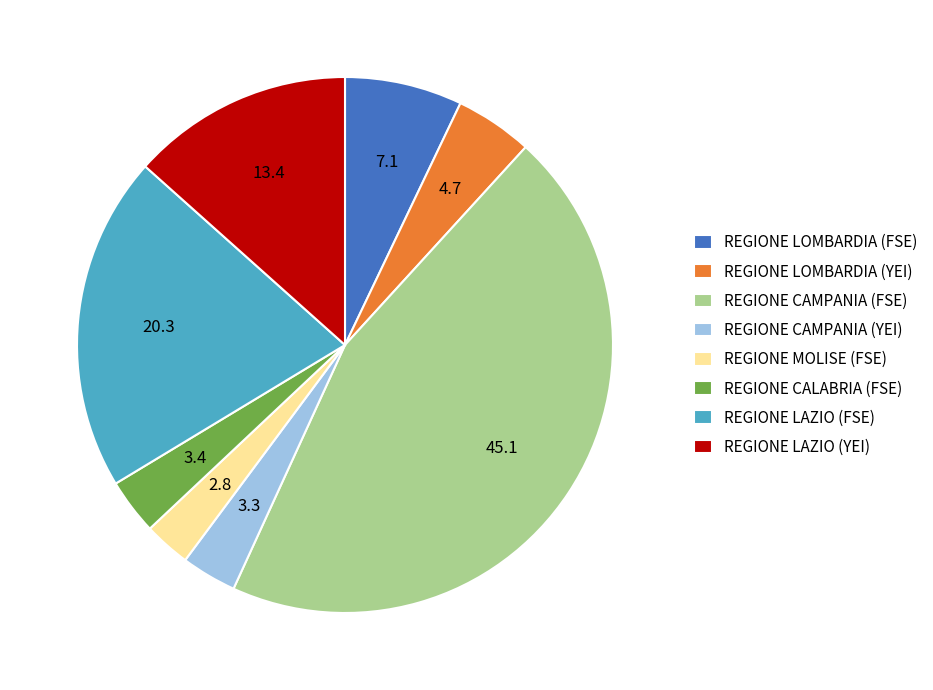

Is it true that REGIONE CAMPANIA (FSE) is 38% of the pie?

False